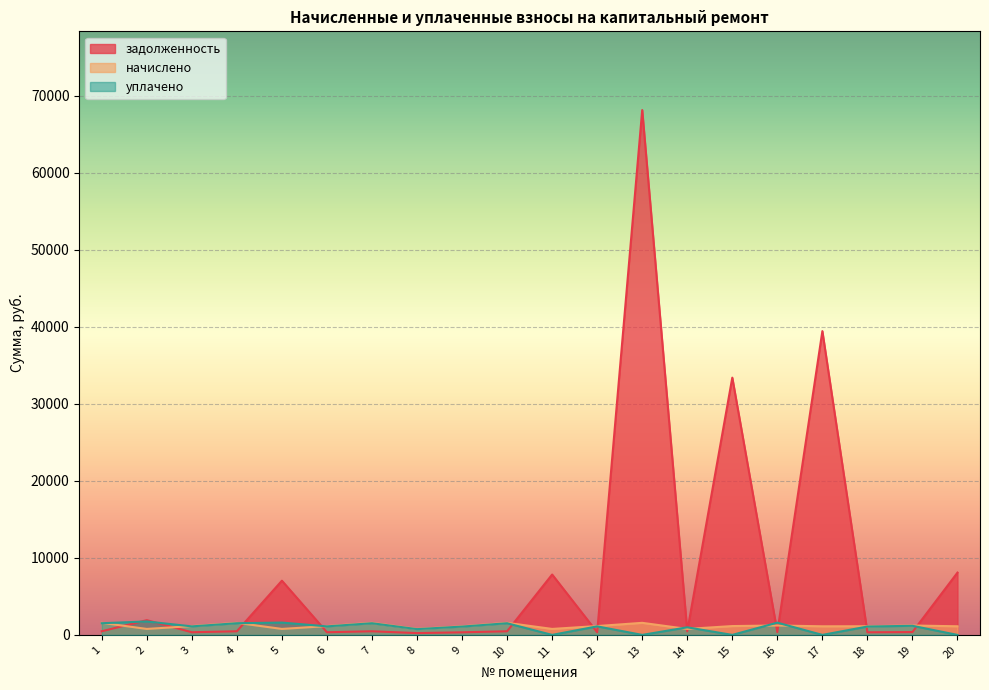

Reading left to right, list all the values displayed in this chart.

задолженность: 1=471.9	2=1912.8	3=344.6	4=471.9	5=7037.0	6=344.6	7=471.9	8=233.6	9=336.2	10=471.1	11=7837.6	12=345.4	13=68136.1	14=467.8	15=33399.1	16=367.8	17=39437.7	18=338.5	19=367.8	20=8087.2
начислено: 1=1566.1	2=775.4	3=1143.9	4=1566.1	5=775.4	6=1143.9	7=1566.1	8=775.4	9=1115.7	10=1566.1	11=775.4	12=1146.4	13=1566.1	14=775.4	15=1146.4	16=1220.6	17=1115.7	18=1123.4	19=1220.6	20=1118.3
уплачено: 1=1515.9	2=1744.0	3=1107.2	4=1515.9	5=1600.0	6=1107.2	7=1515.9	8=750.5	9=1080.0	10=1515.1	11=0.0	12=1109.7	13=0.0	14=984.1	15=0.0	16=1588.4	17=0.0	18=1087.4	19=1181.5	20=0.0